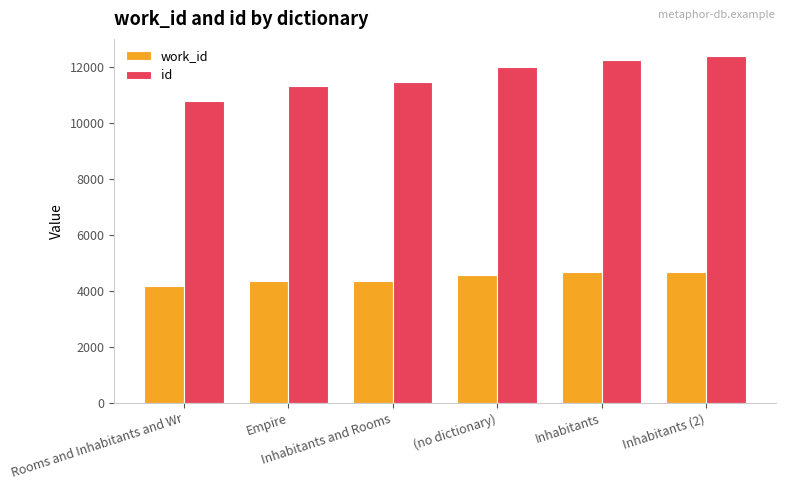

The value of id at (no dictionary) is 16373. True or false?

False